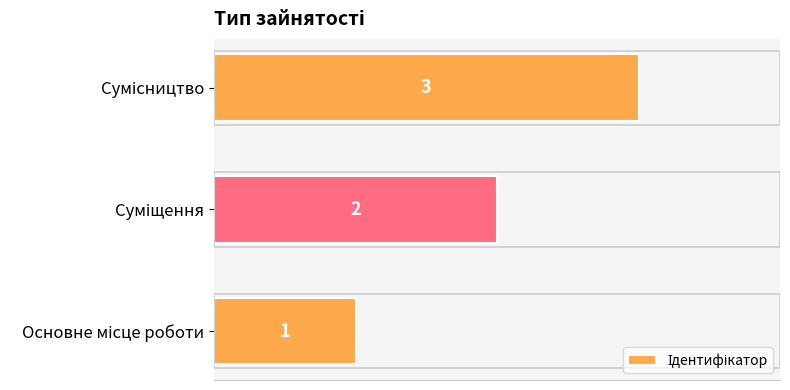

What is the sum of all values?

6